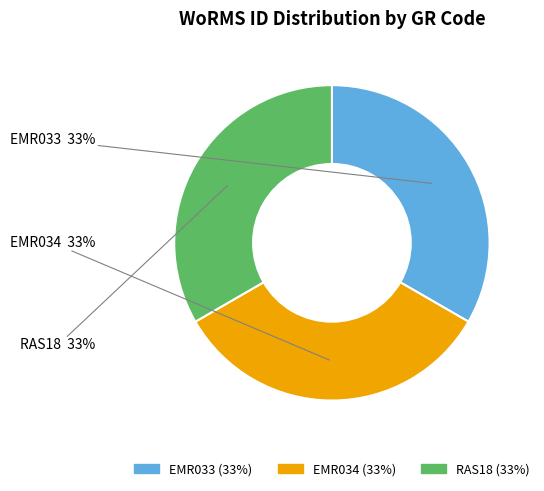

Combined, do EMR034 (33%) and RAS18 (33%) account for over 50%?

Yes